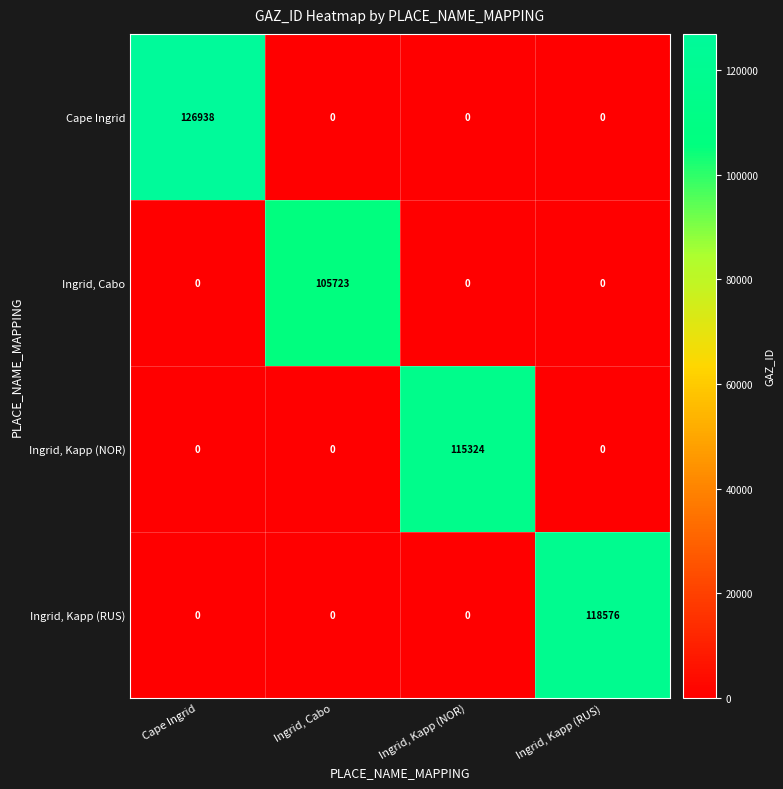

Rank the series by their maximum value, from highest to lowest.

Cape Ingrid, Ingrid, Kapp (RUS), Ingrid, Kapp (NOR), Ingrid, Cabo